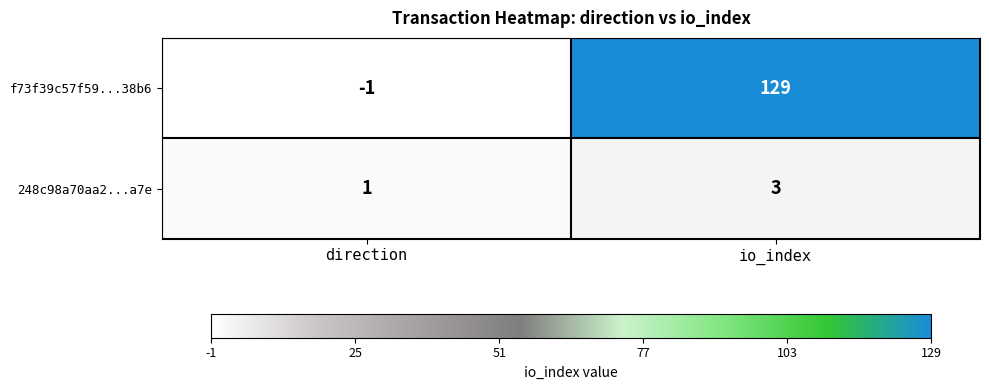

What is the sum of the 248c98a70aa2...a7e values at io_index and direction?

4